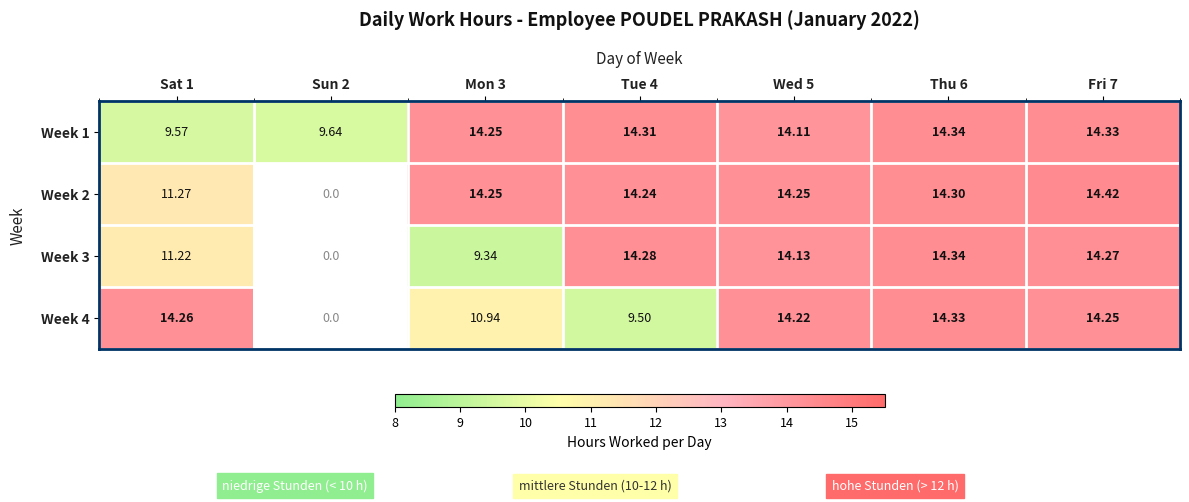

Is the value of Week 2 at Sun 2 greater than the value of Week 4 at Fri 7?

No